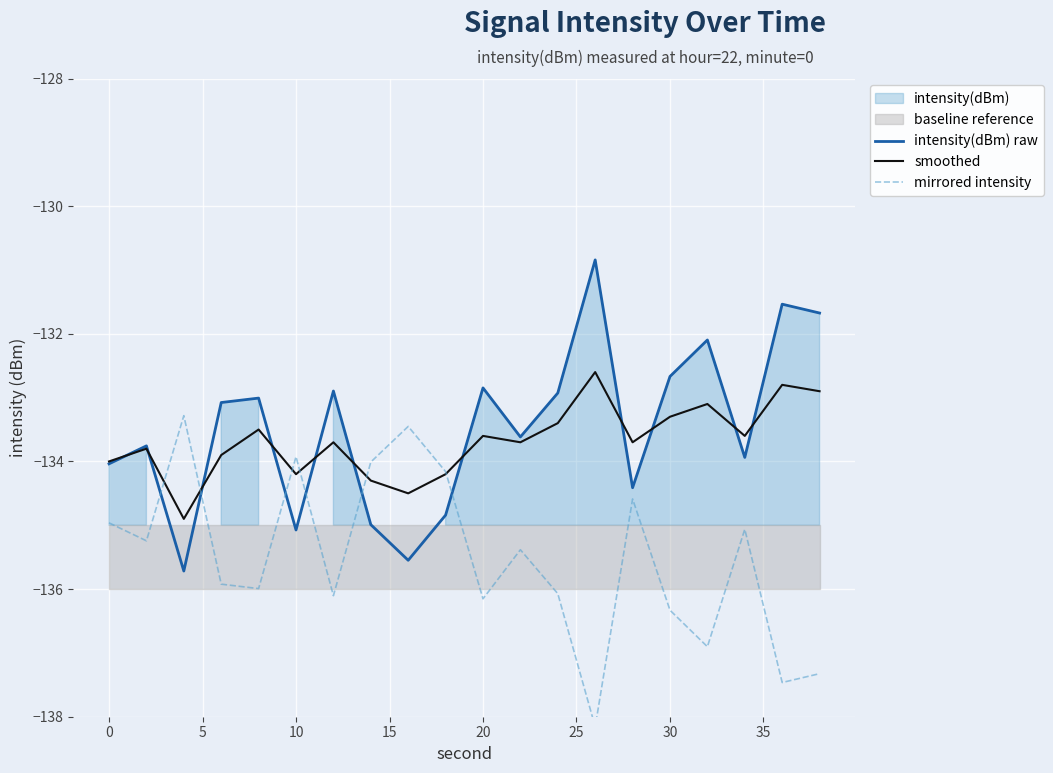

In intensity(dBm) raw, how many points are lower than both neighbors (excluding endpoints)?

6